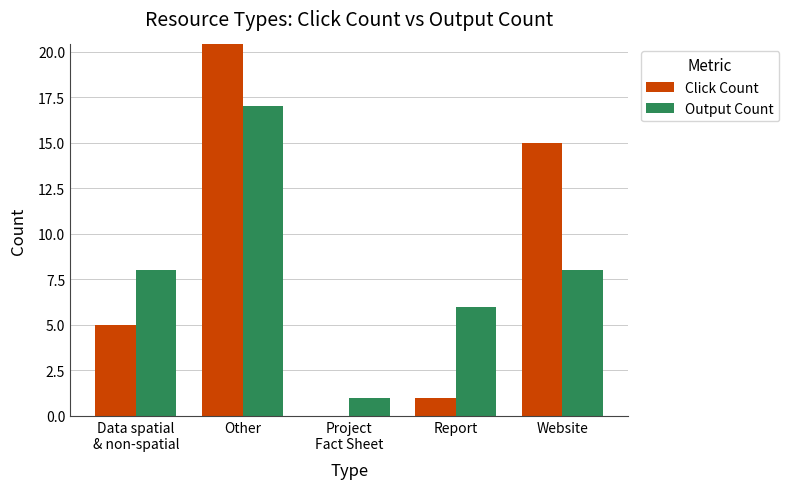

Reading left to right, extract all data points from this chart.

Click Count: 5	21	0	1	15
Output Count: 8	17	1	6	8